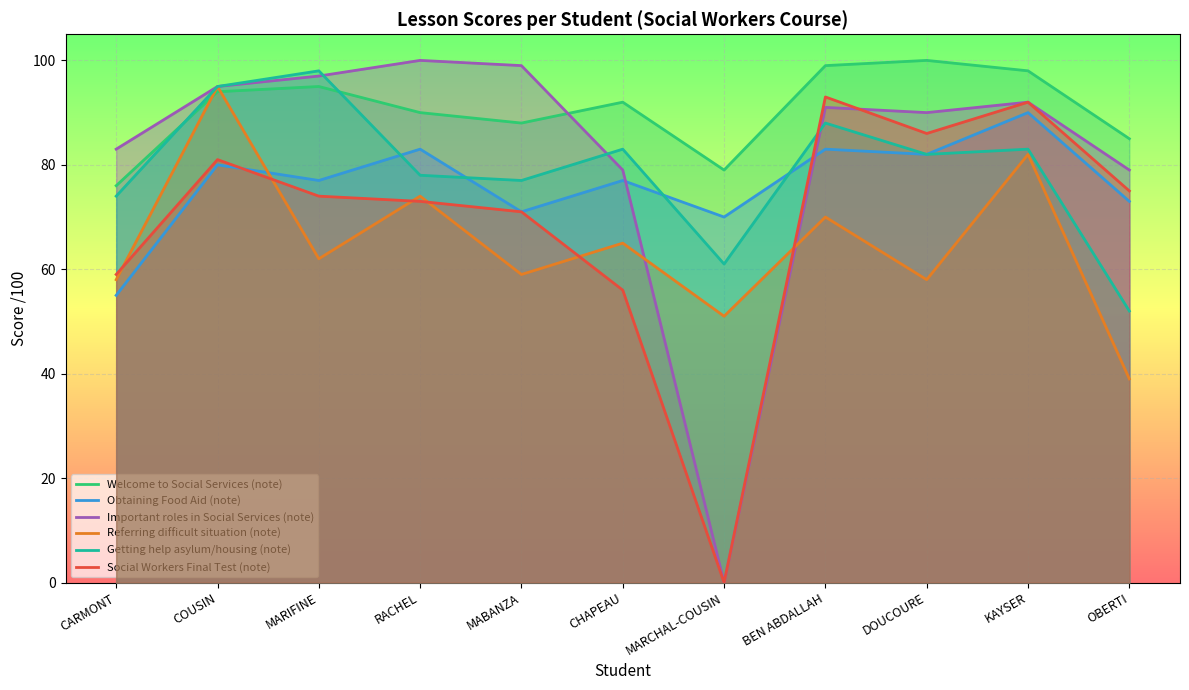

Reading left to right, what are all the values shown in this chart?

Welcome to Social Services (note): 76	94	95	90	88	92	79	99	100	98	85
Obtaining Food Aid (note): 55	80	77	83	71	77	70	83	82	90	73
Important roles in Social Services (note): 83	95	97	100	99	79	0	91	90	92	79
Referring difficult situation (note): 58	95	62	74	59	65	51	70	58	82	39
Getting help asylum/housing (note): 74	95	98	78	77	83	61	88	82	83	52
Social Workers Final Test (note): 59	81	74	73	71	56	0	93	86	92	75